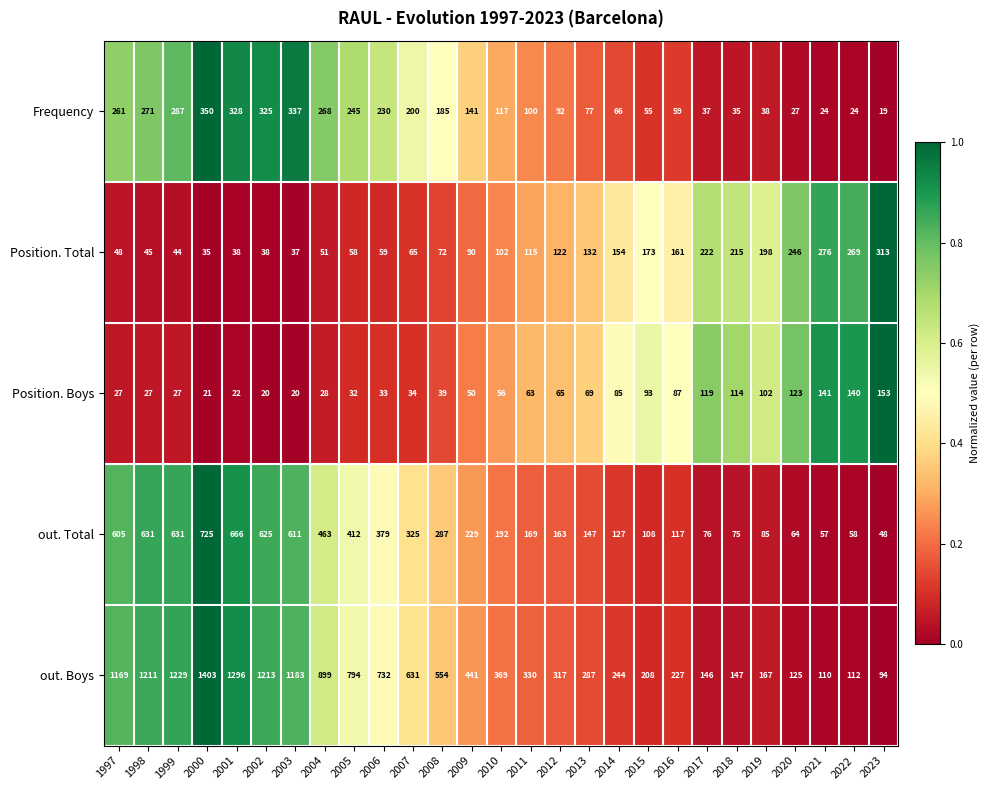

Is it true that Position. Total equals 38 at 2001?

True